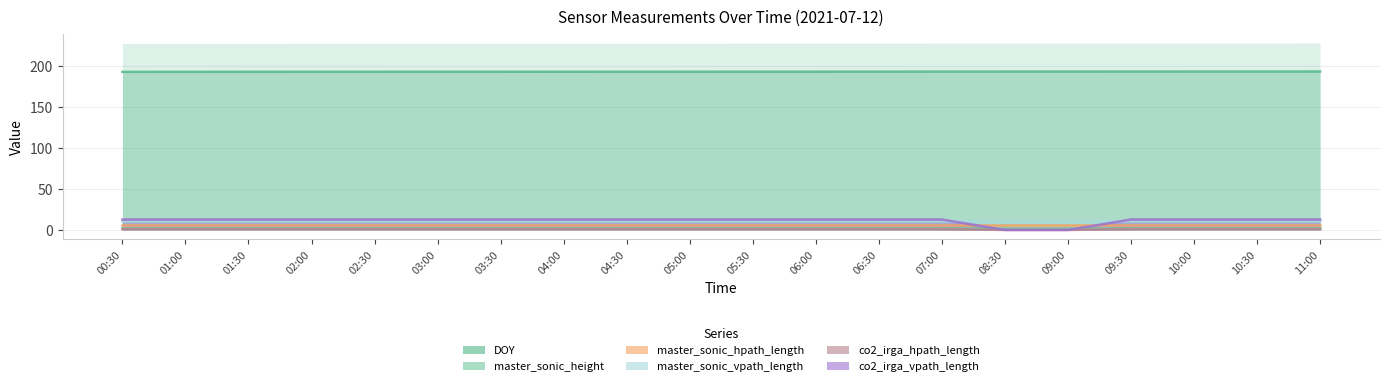

What is the label of the 6th point from the right?

08:30